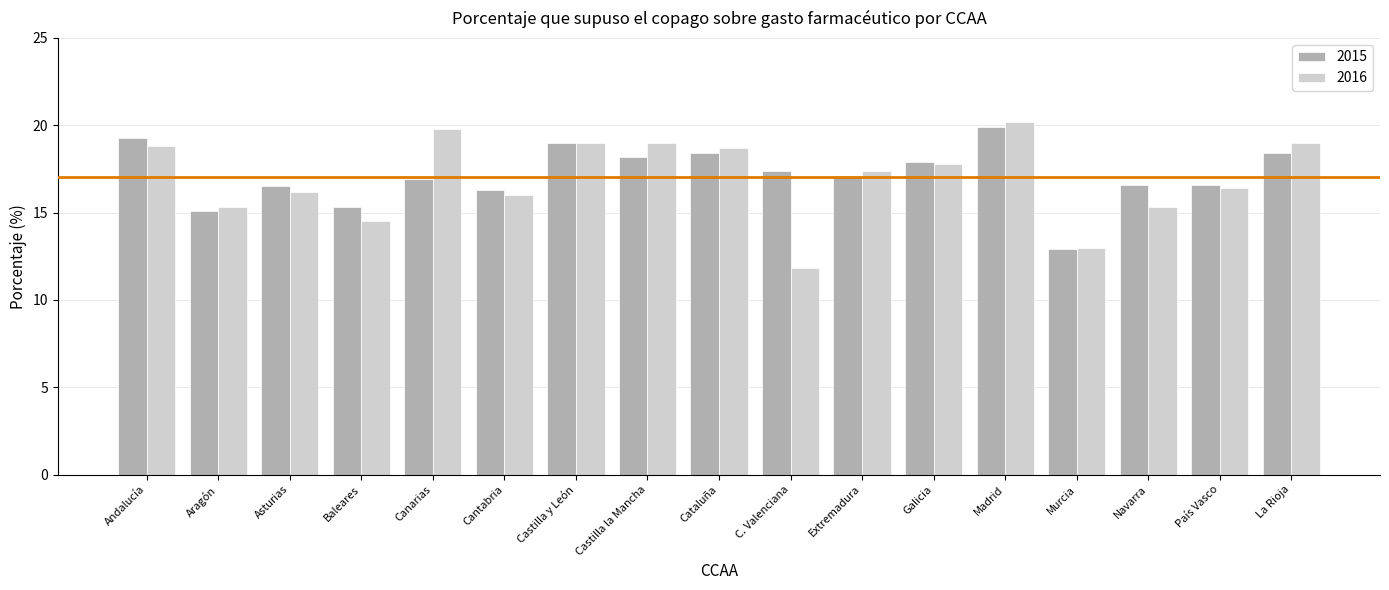

At which category is the sum across all series the highest?

Madrid